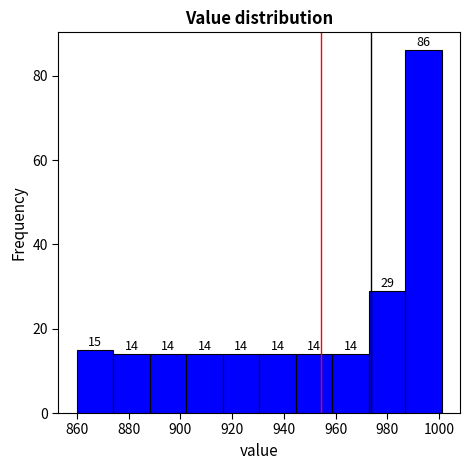

Reading left to right, transcribe this chart: for each bar, give the range it covers on the x-axis and its height. The bar edges are not printed on the chart, so give them approximately, as read against the axis.

860 to 874: 15
874 to 888: 14
888 to 902: 14
902 to 916: 14
916 to 930: 14
930 to 944: 14
944 to 958: 14
958 to 972: 14
972 to 986: 29
986 to 1002: 86